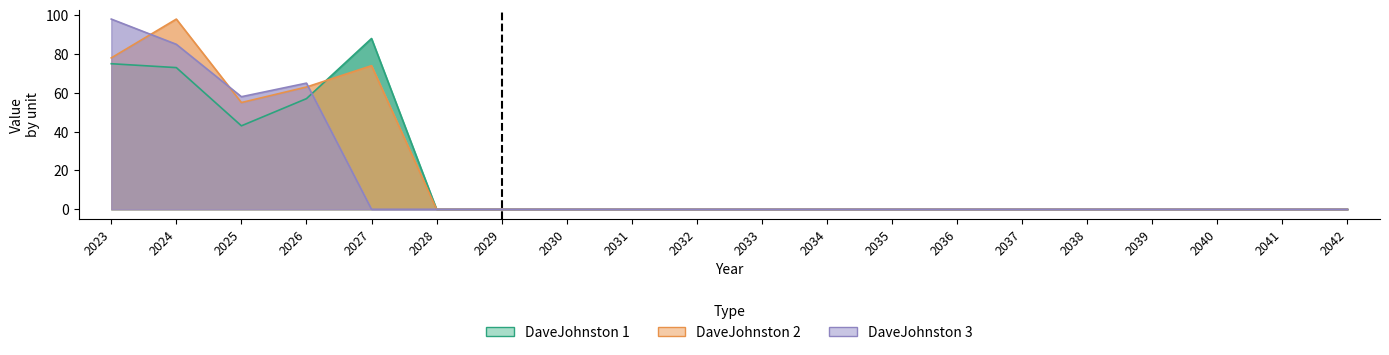

Reading left to right, what are all the values shown in this chart?

CL_.Ex.WYE._.___.DaveJohnston 1: 75	73	43	57	88	0	0	0	0	0	0	0	0	0	0	0	0	0	0	0
CL_.Ex.WYE._.___.DaveJohnston 2: 78	98	55	63	74	0	0	0	0	0	0	0	0	0	0	0	0	0	0	0
CL_.Ex.WYE._.___.DaveJohnston 3: 98	85	58	65	0	0	0	0	0	0	0	0	0	0	0	0	0	0	0	0